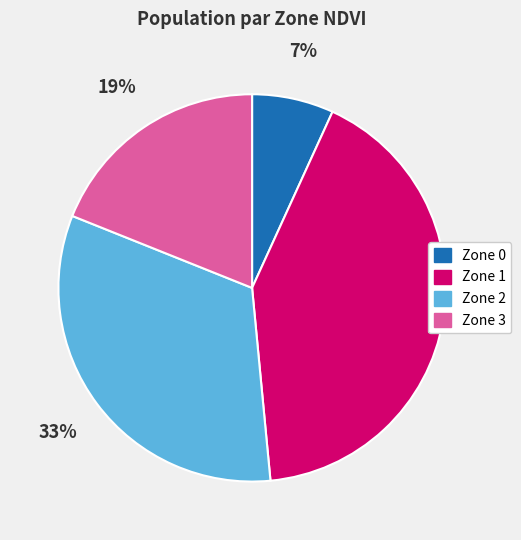

Combined, do Zone 3 and Zone 0 account for over 50%?

No